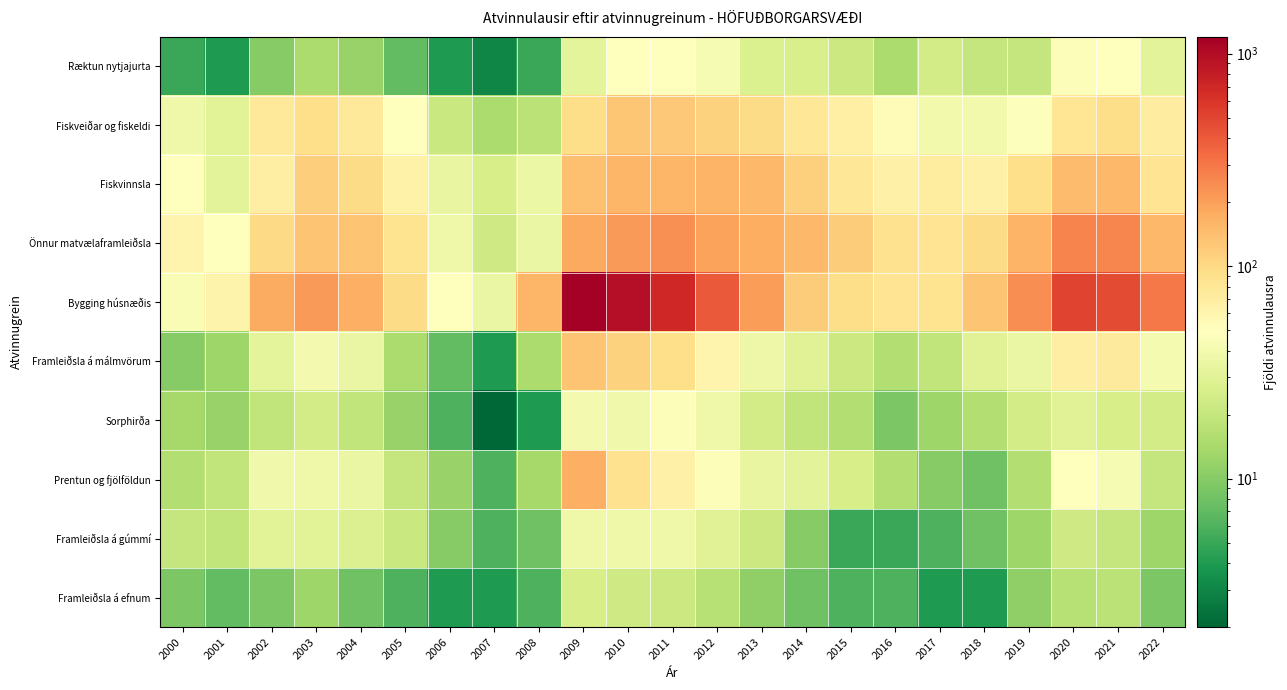

At how many categories does at least one series exceed 259?

7